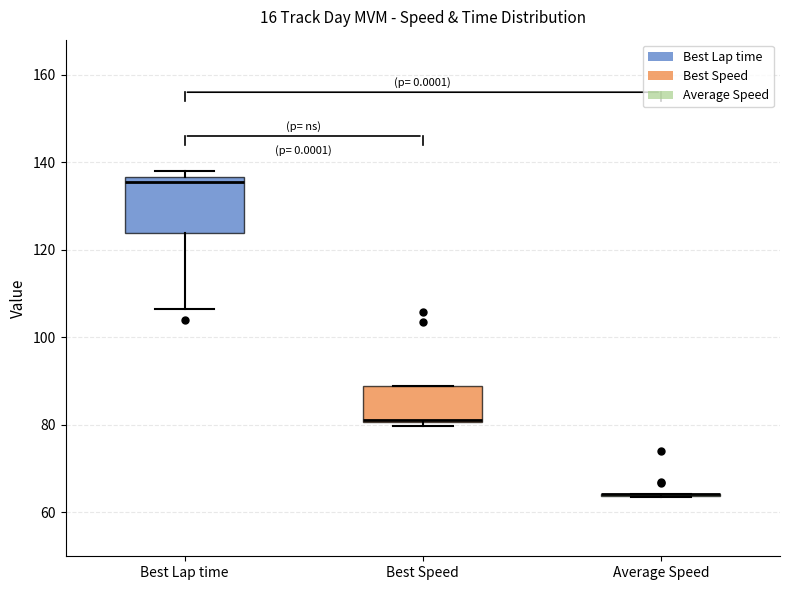

Comparing the boxes themselves (not the whiskers), which one is the tallest?

Best Lap time